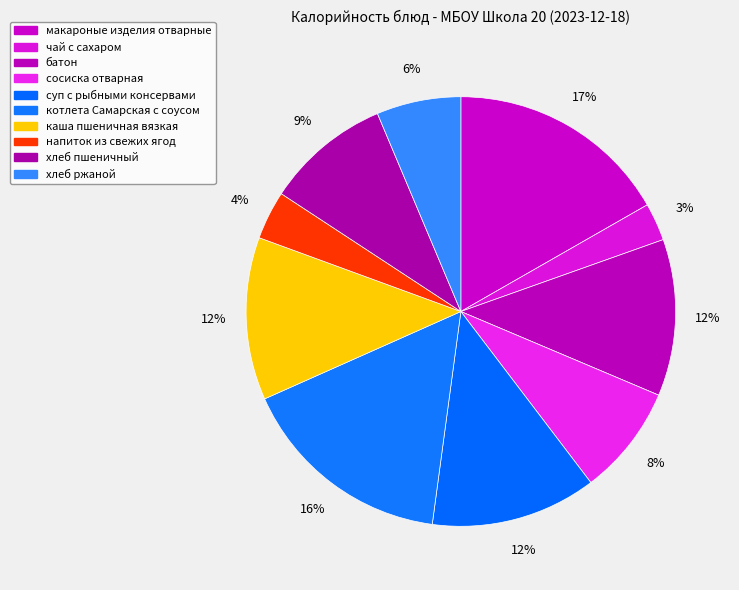

How many slices are in this pie chart?

10